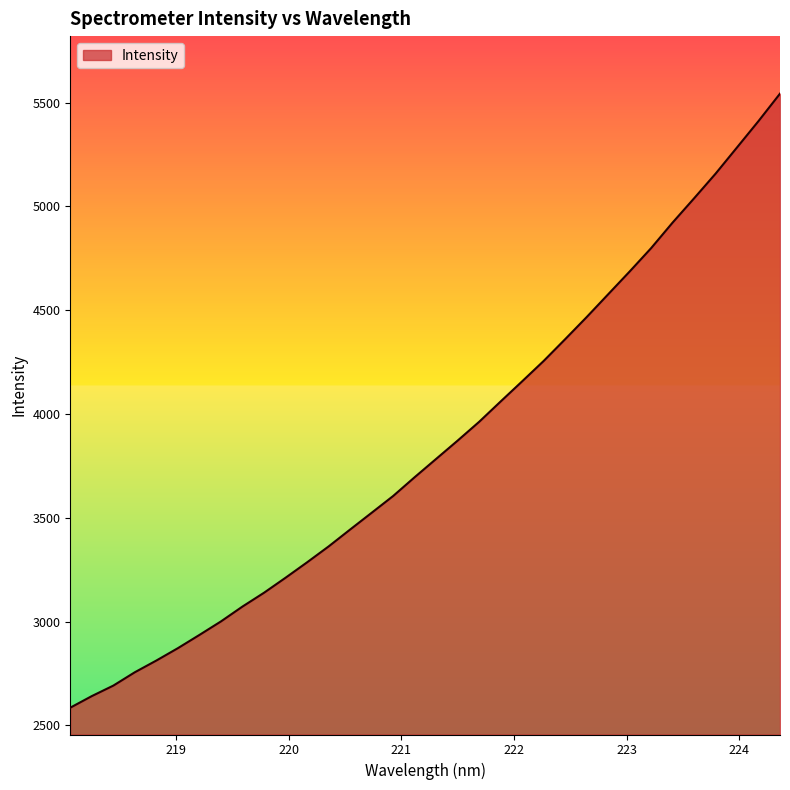

What is the difference between the second highest and second lowest values?

2770.8